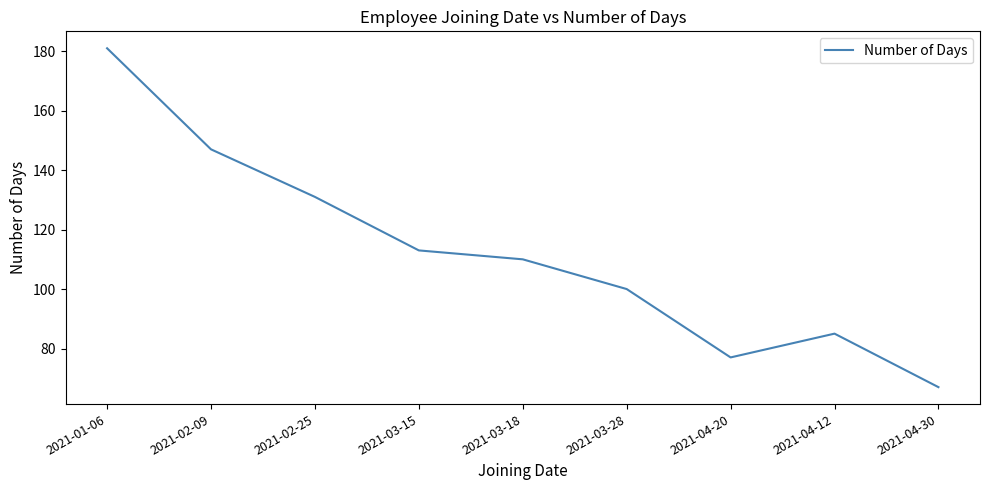

Is it true that the value at 2021-02-09 is 147?

True